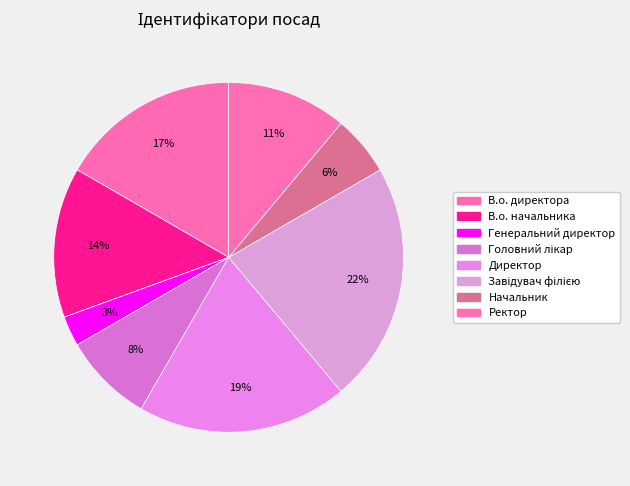

To the nearest percent, what percentage of the pie is Начальник?

6%